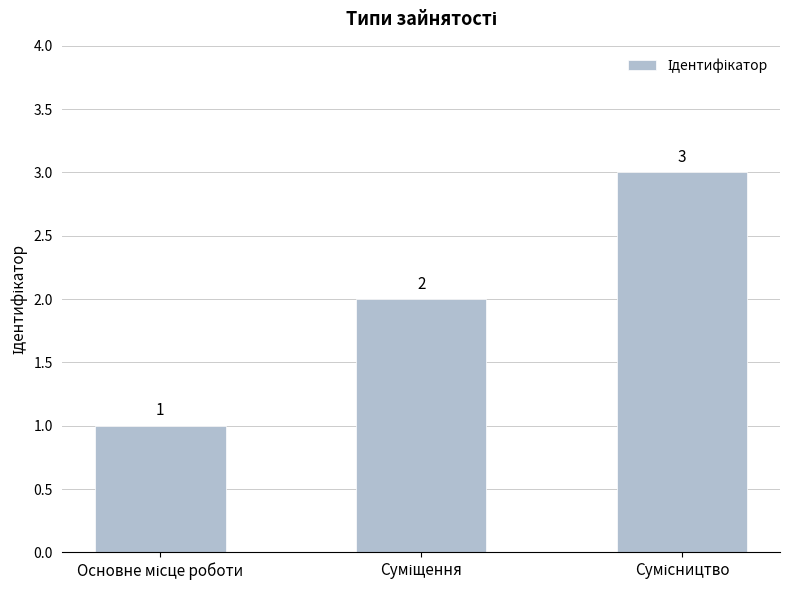

How many values are between 1 and 3?

3